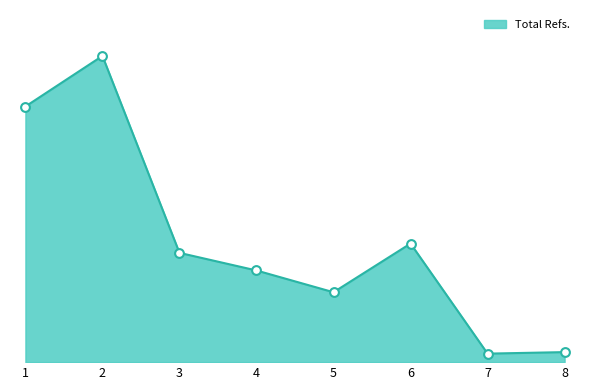

Approximately how many times larger is the value at 8 compared to 3?

0.1